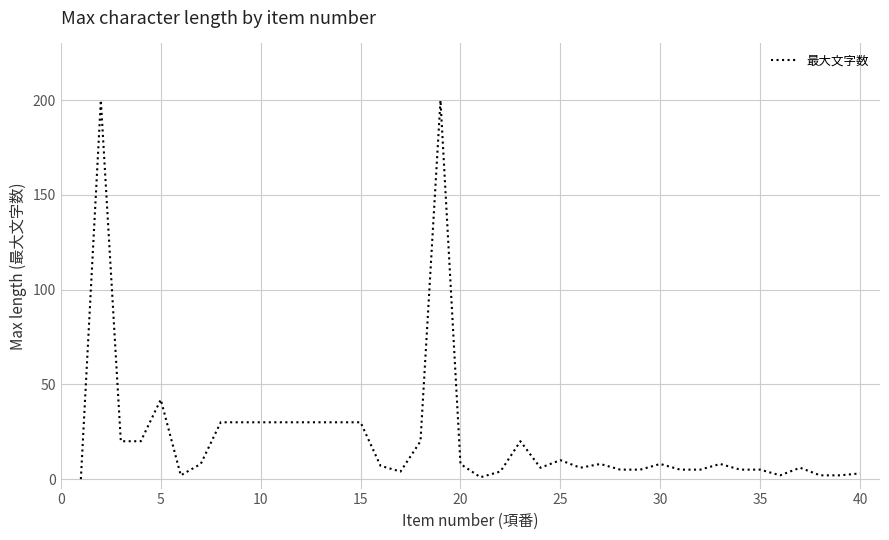

What is the sum of all values?

887